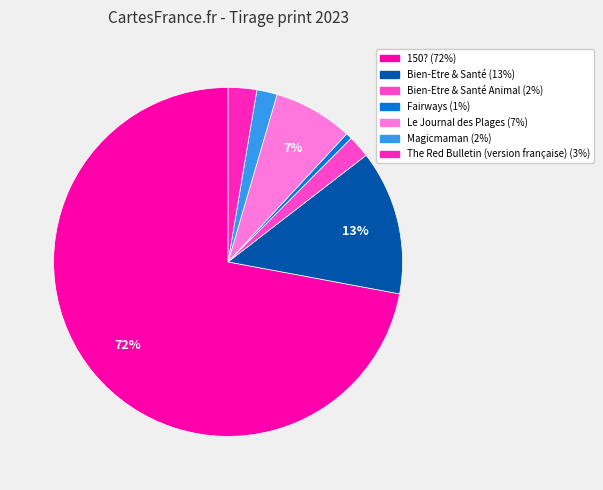

Count the number of slices in the pie.

7